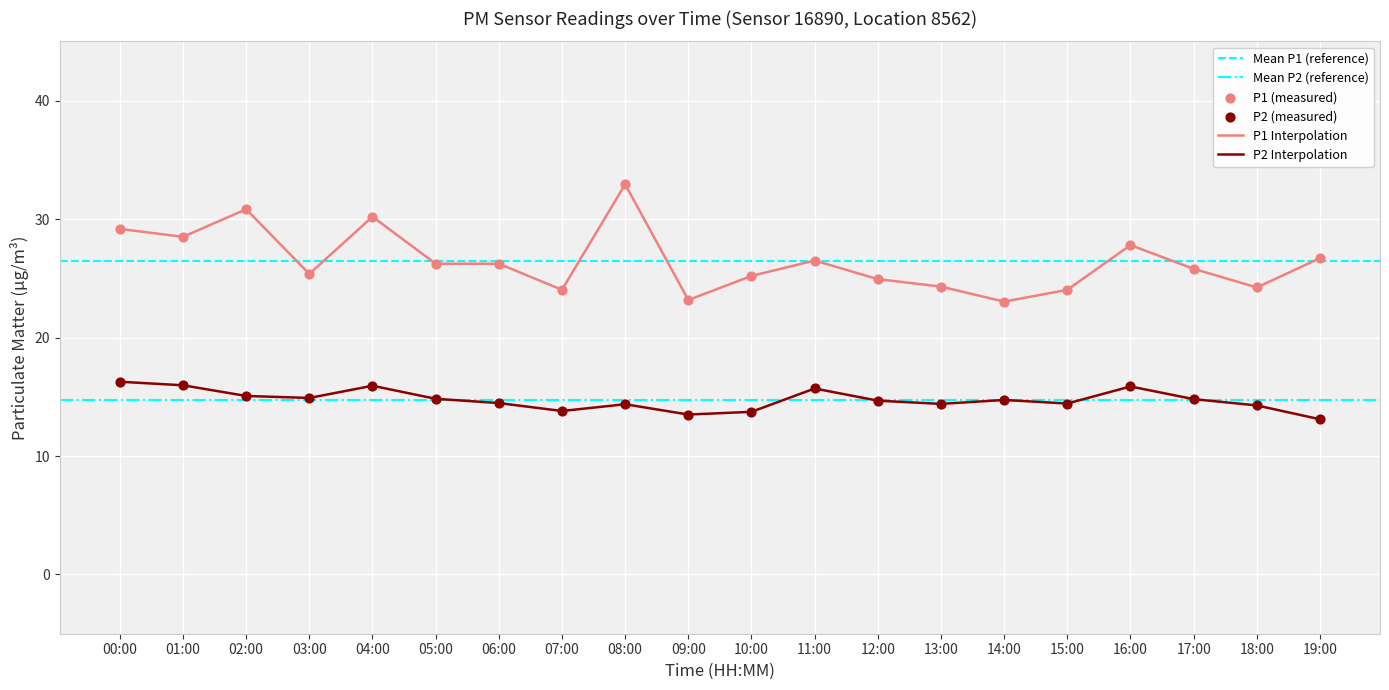

Which series has the largest Y range (max minus min)?

P1